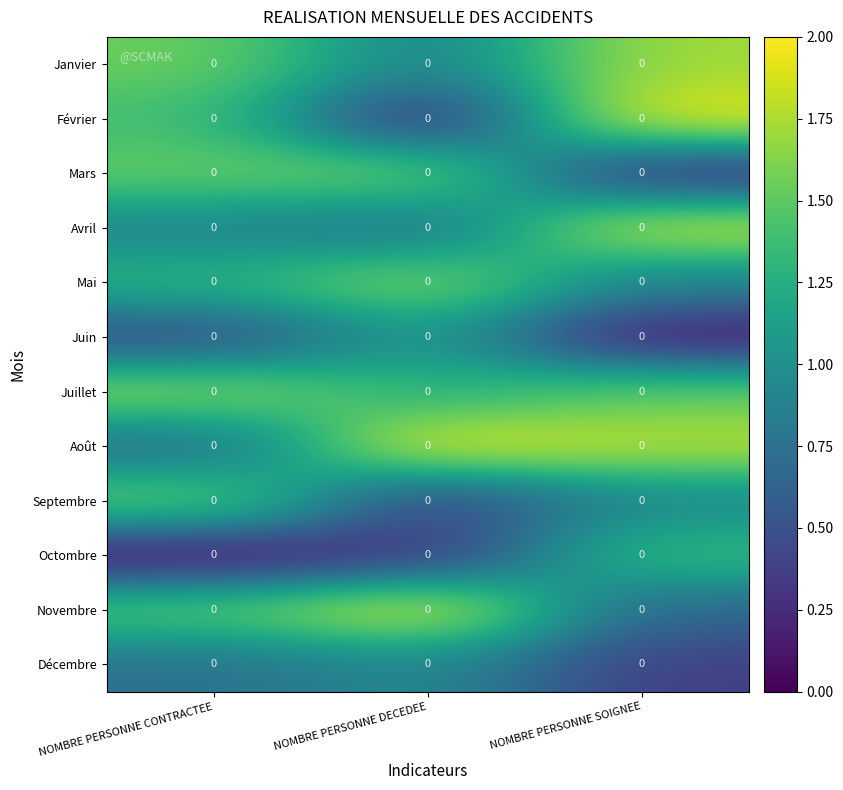

What is the difference between the maximum and minimum values in the Juin series?

1.0